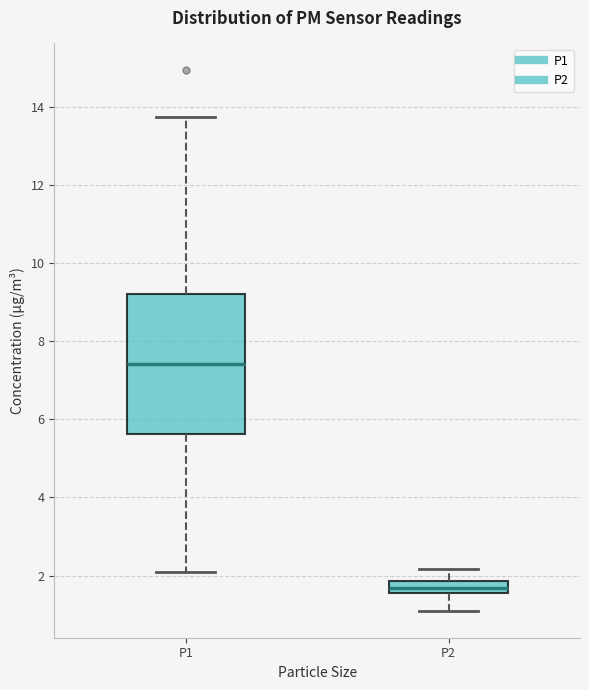

Which box is the tallest, from its lower edge to its upper edge?

P1